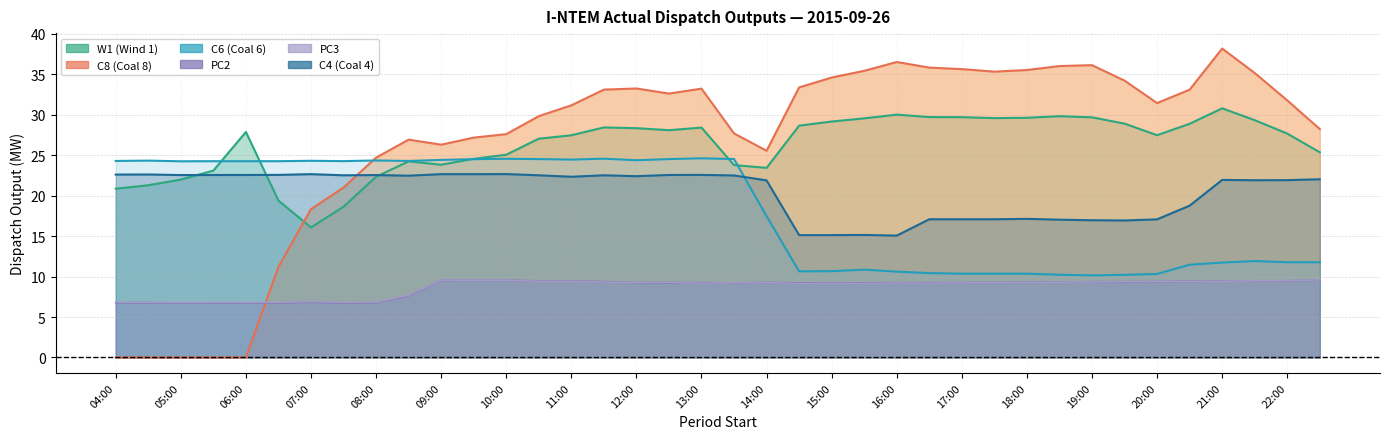

True or false: W1 has a value of 43.7 at 17:00.

False